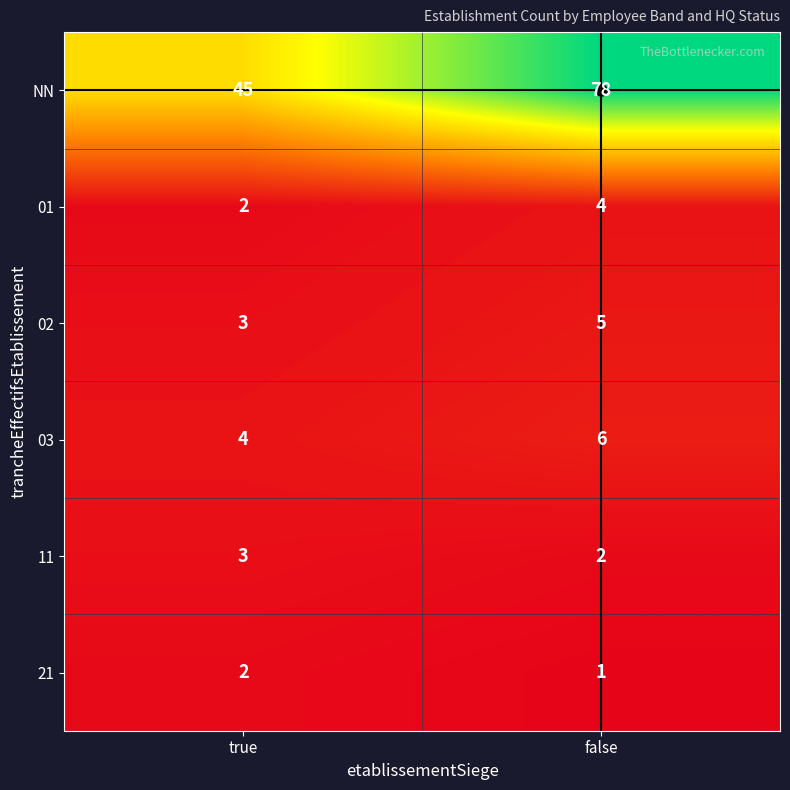

What is the sum of the 01 values at false and true?

6